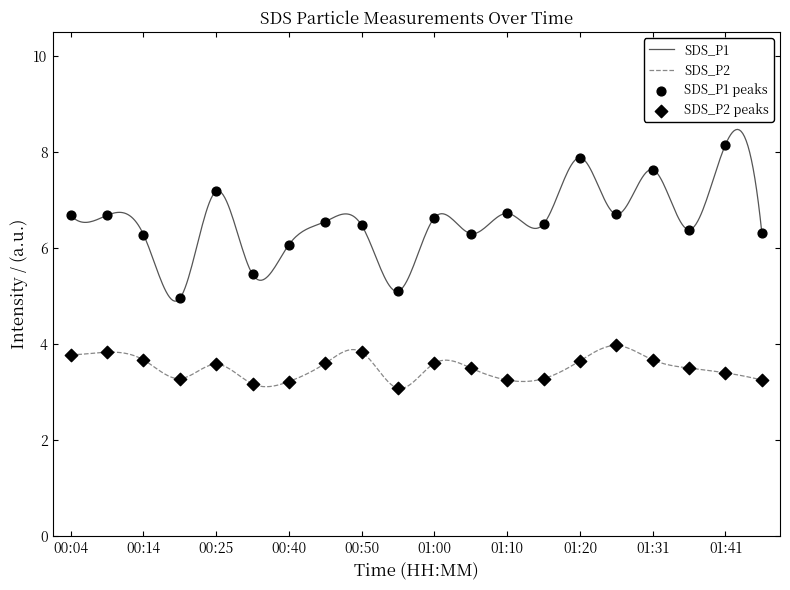

Which series has the widest spread of values?

SDS_P1